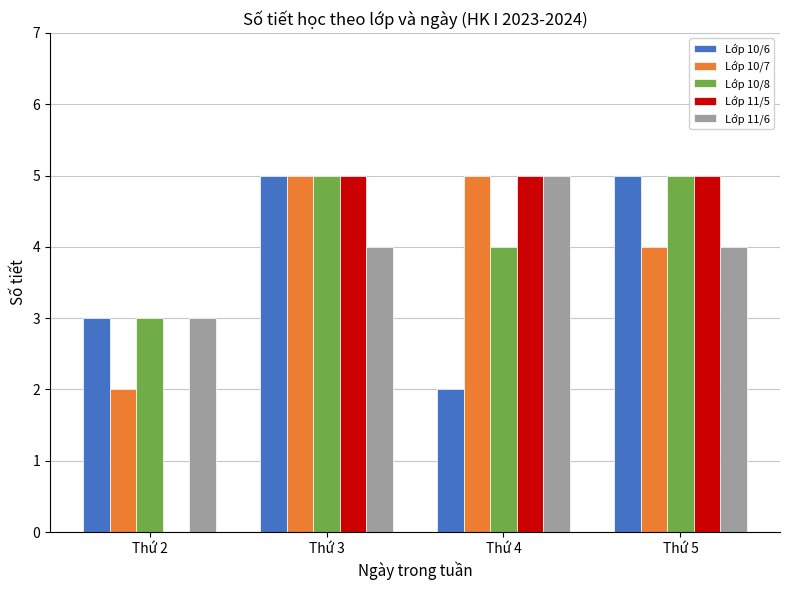

How many data points does each series have?

4